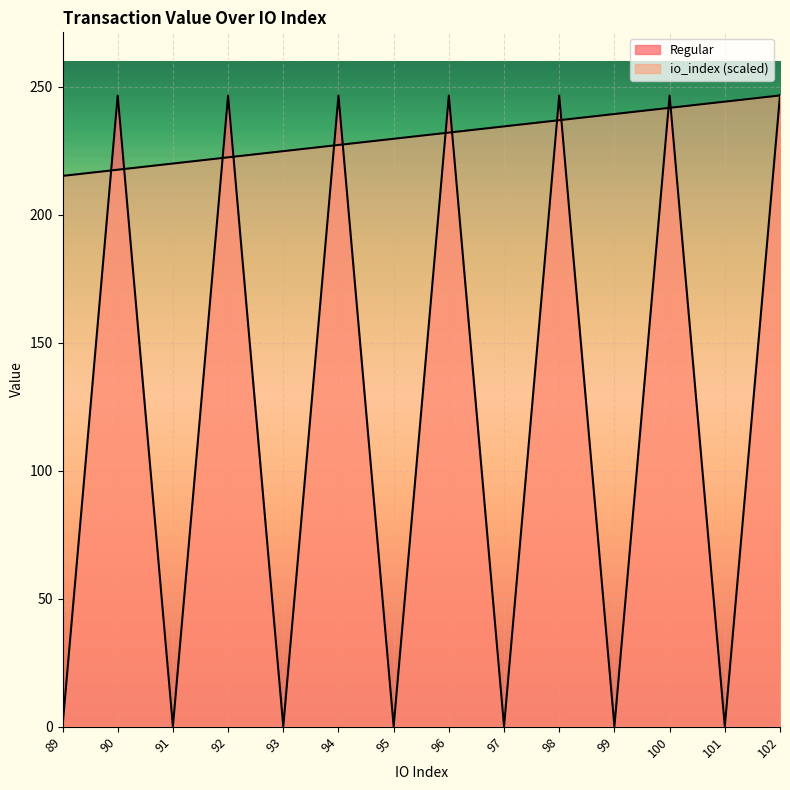

How many lines are shown in the chart?

2